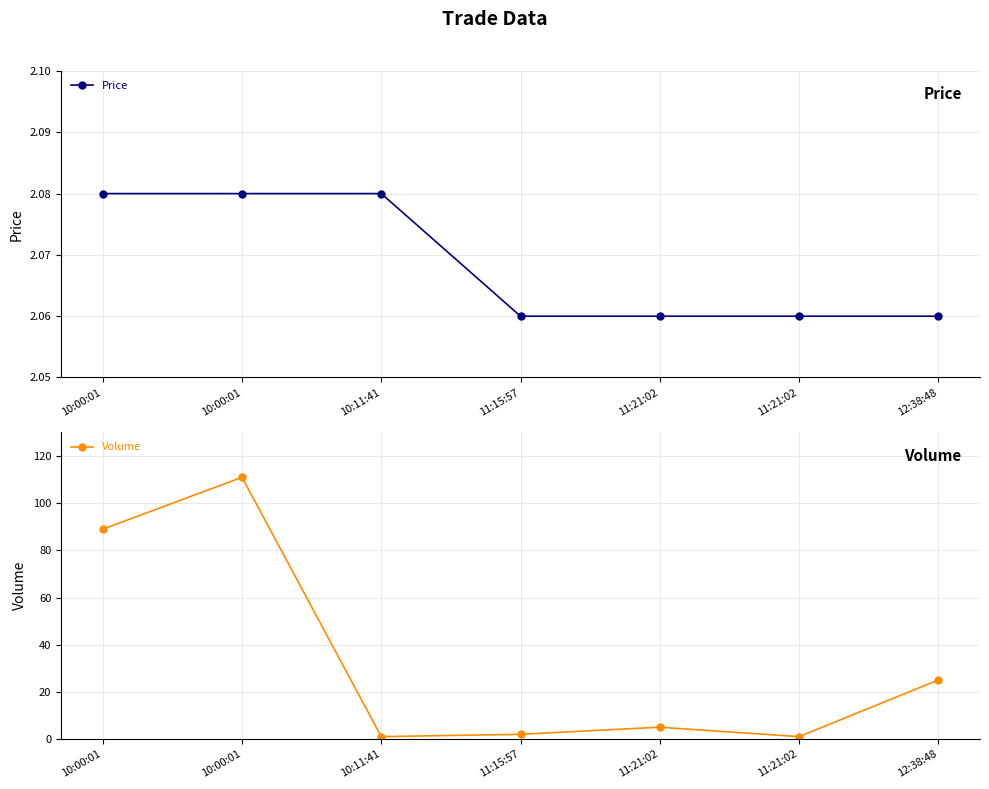

How many data points in Volume are above 5?

3